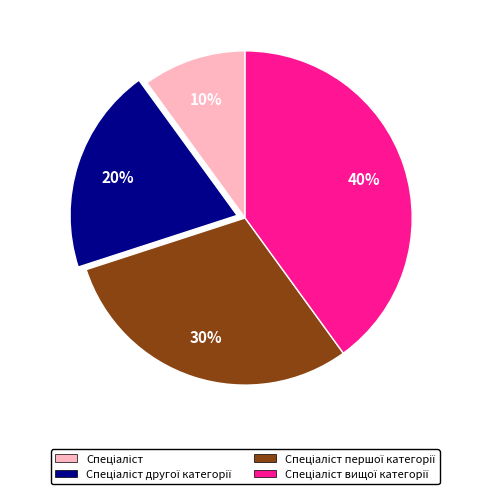

Does any single category account for the majority?

No